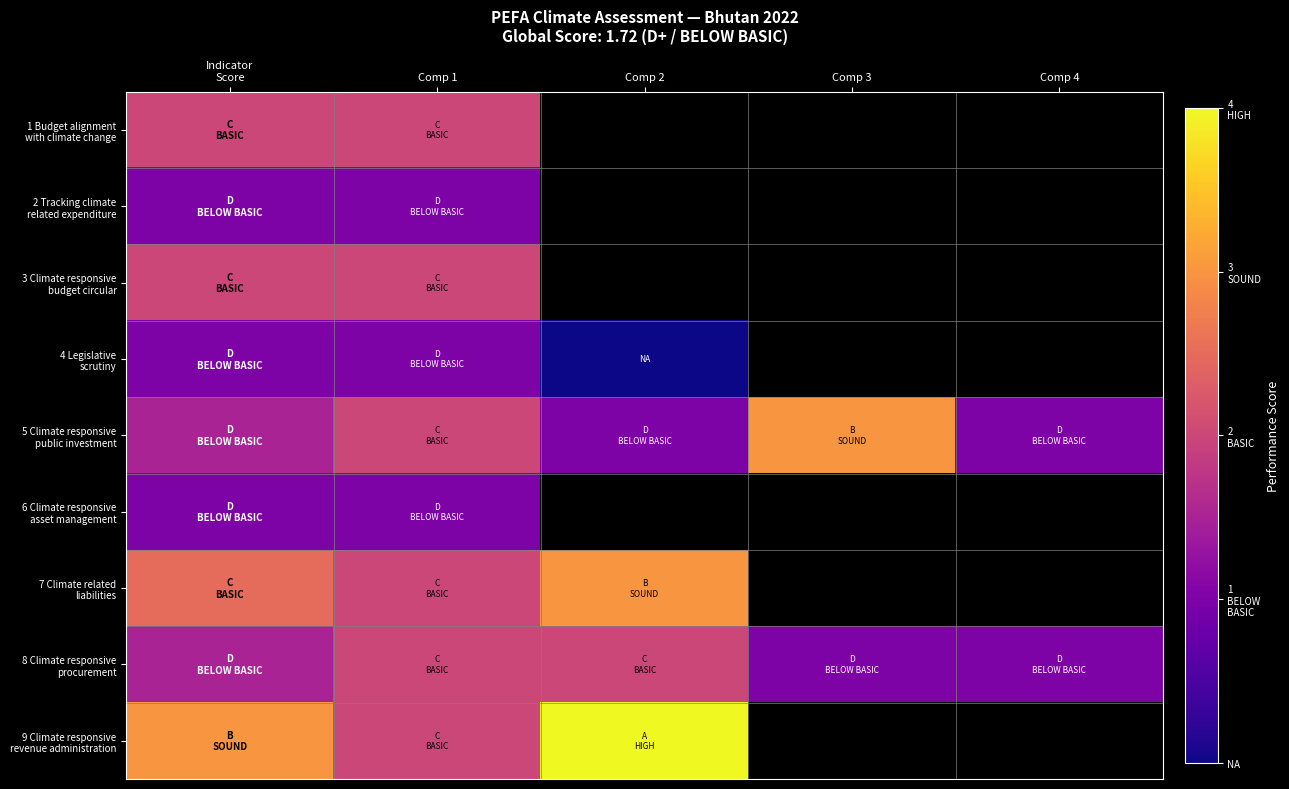

List the labels in order of 7 Climate related liabilities value, largest first.

Comp 2, Indicator Score, Comp 3, Comp 4, Comp 1